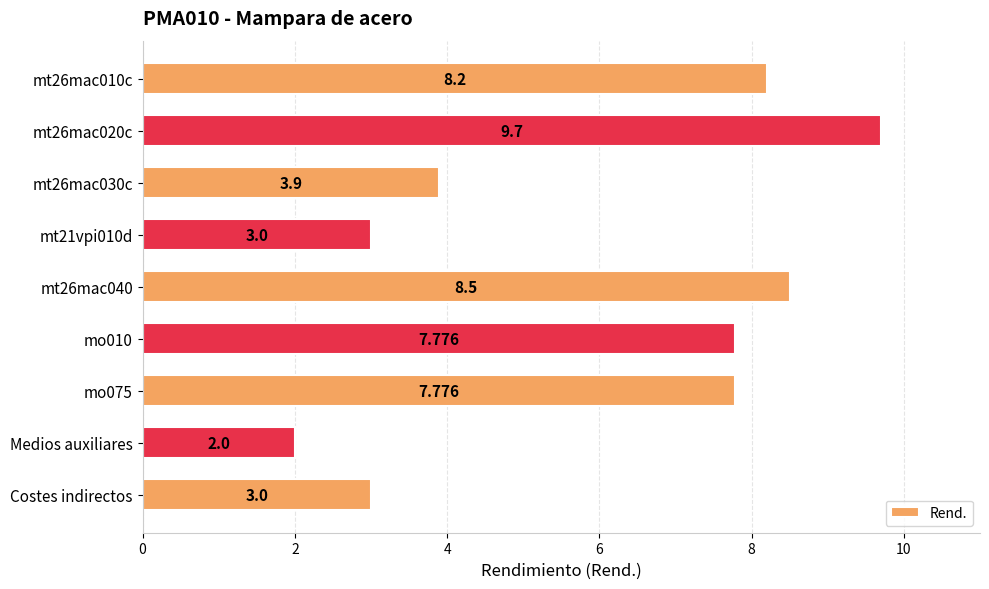

Which category has the lowest value across all series?

Medios auxiliares